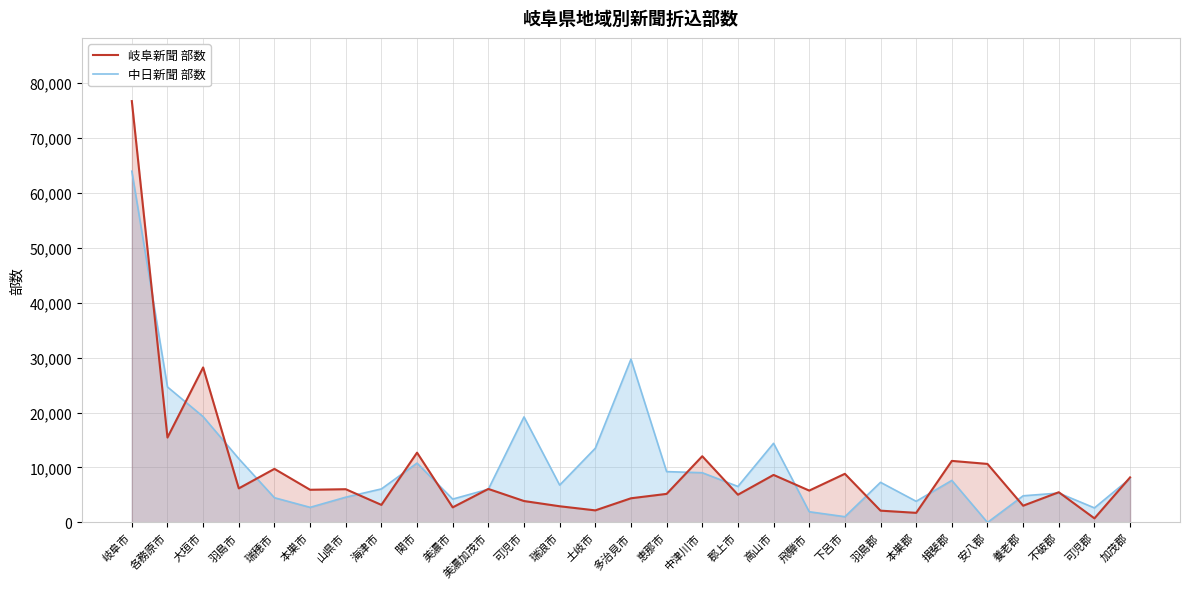

At which category is the sum across all series the highest?

岐阜市